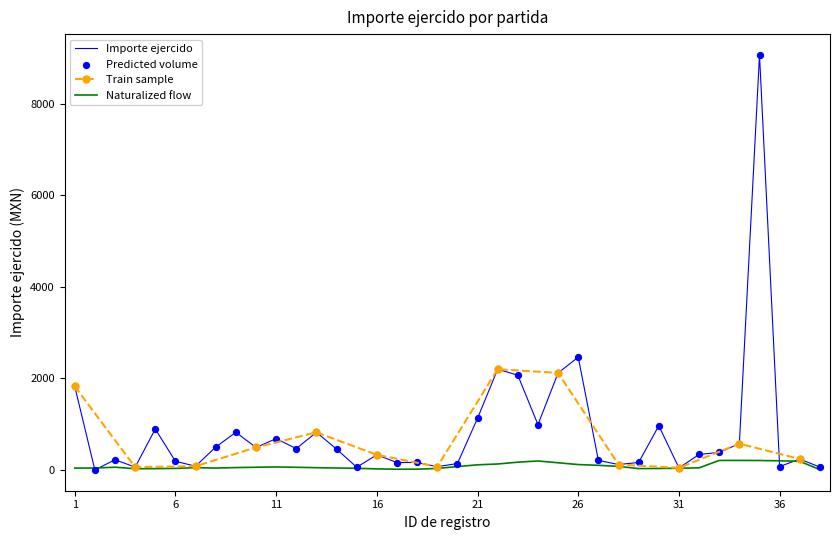

Which has a higher value, 36 or 5?

5